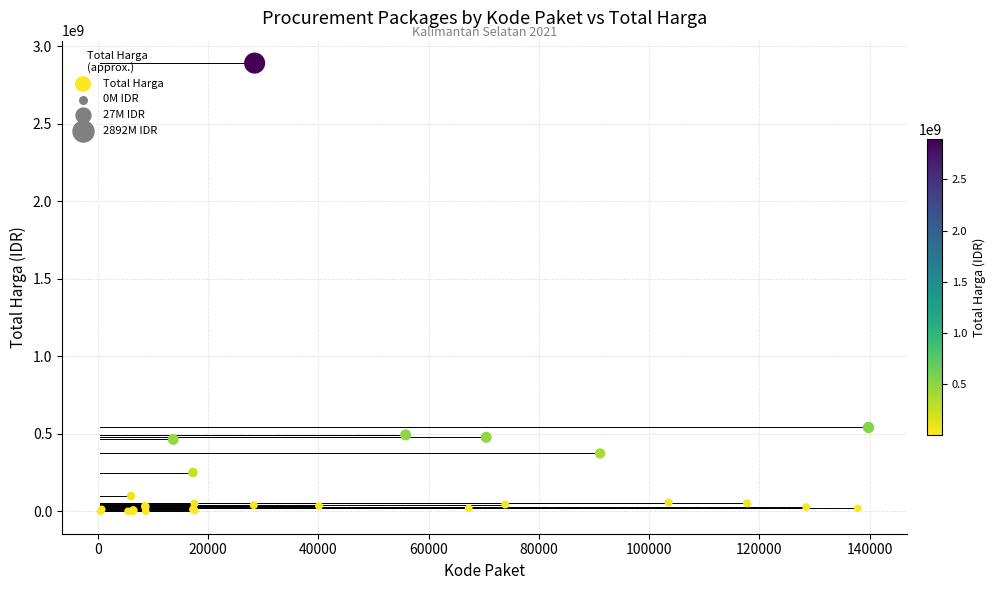

What Y value in the scatter plot is closest to 1446100000?

541071000